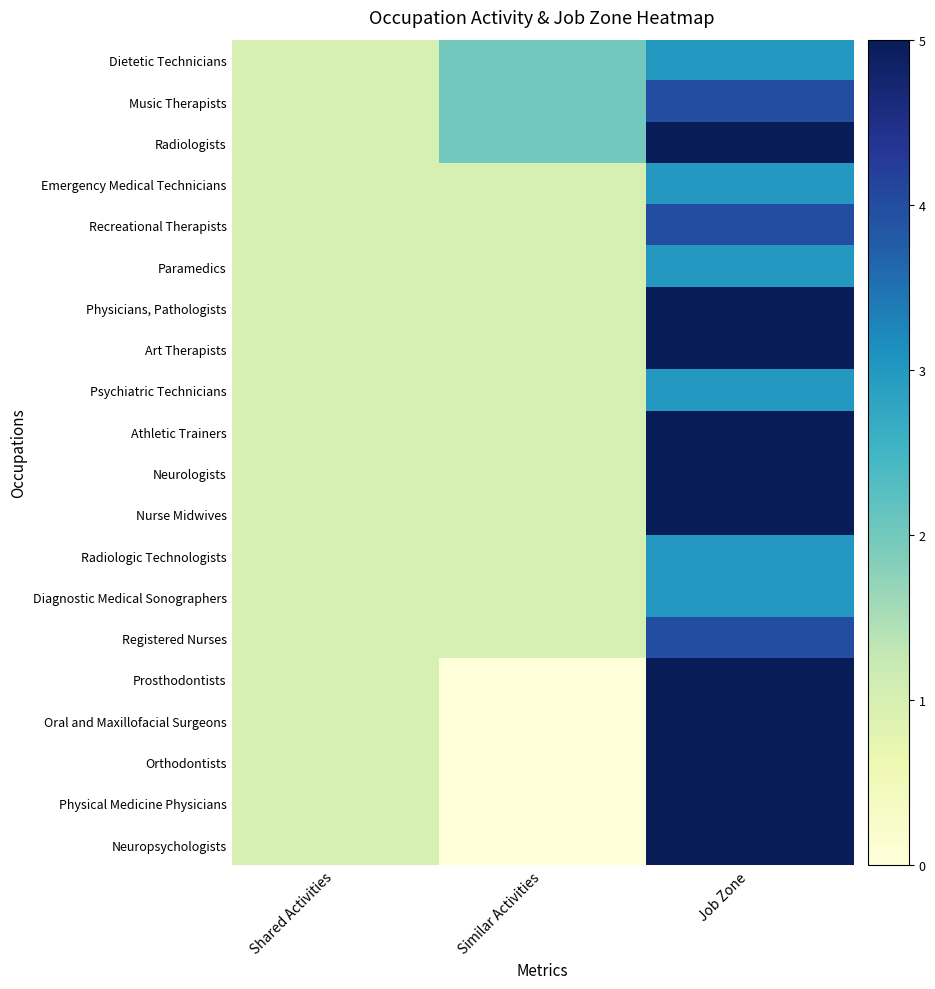

Which has a higher value, Job Zone or Similar Activities?

Job Zone